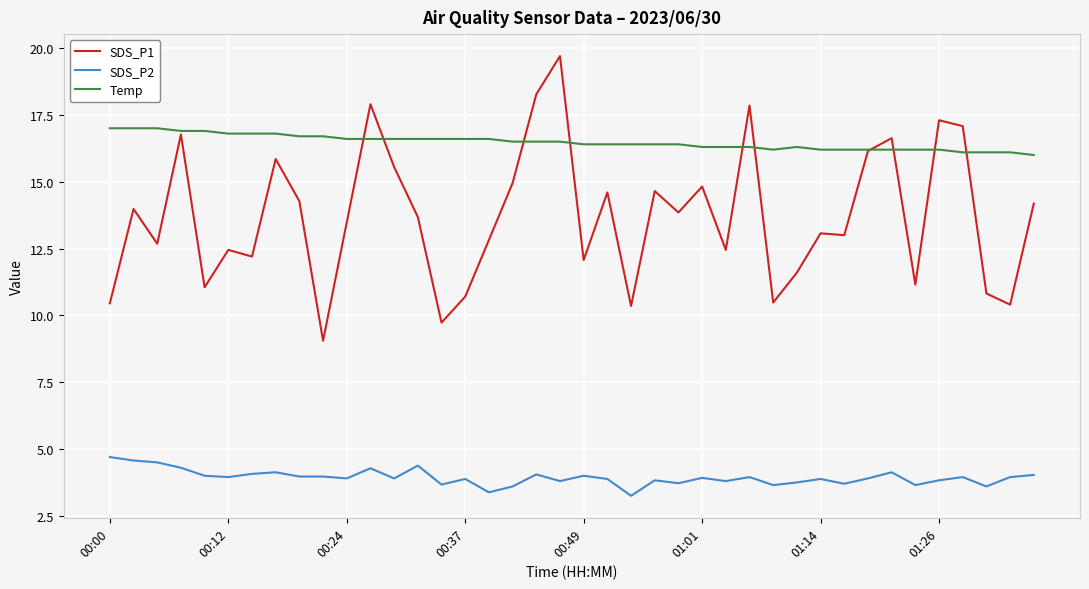

Which series has the largest total across all categories?

Temp